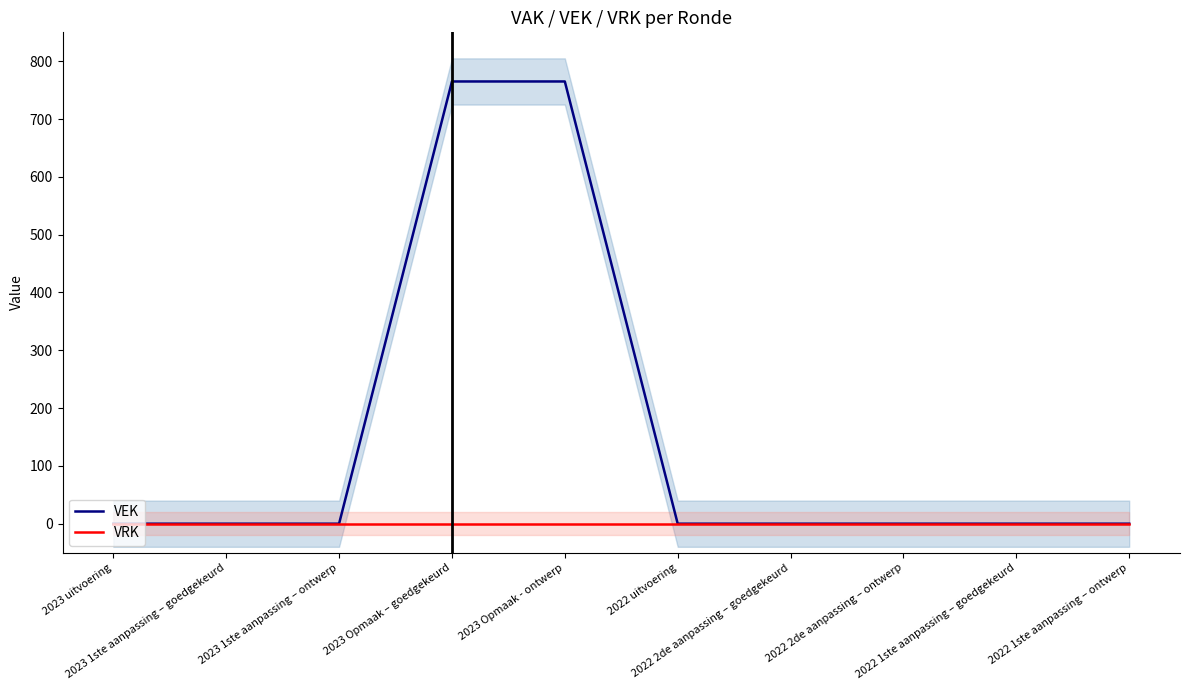

The value of VEK at 2022 1ste aanpassing – goedgekeurd is 304. True or false?

False